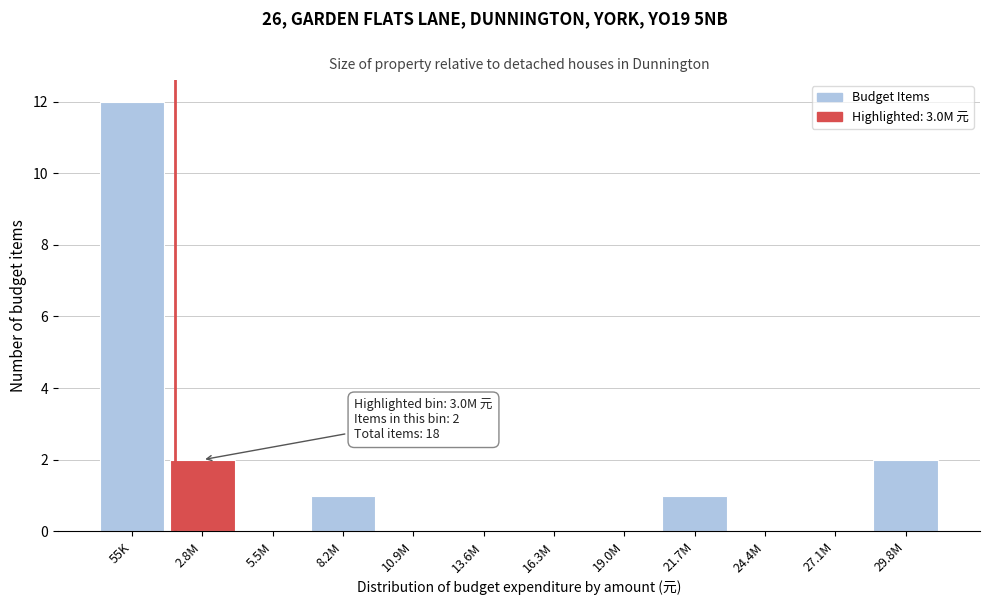

Reading left to right, transcribe all the data shown in this chart.

55K=12	2.8M=2	5.5M=0	8.2M=1	10.9M=0	13.6M=0	16.3M=0	19.0M=0	21.7M=1	24.4M=0	27.1M=0	29.8M=2